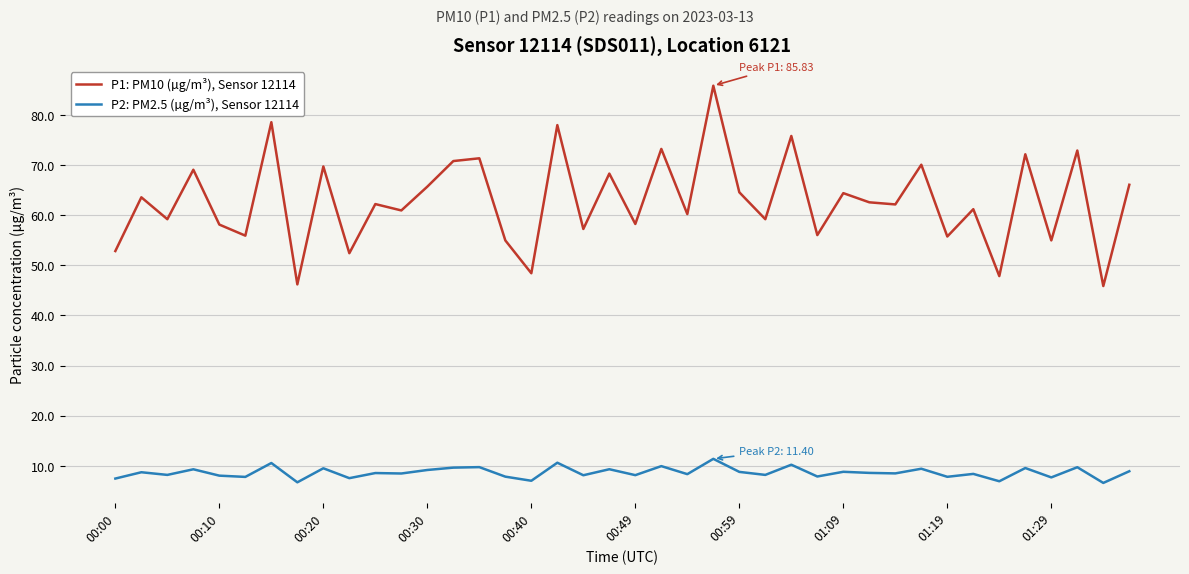

Which series has the largest total across all categories?

P1: PM10 (µg/m³), Sensor 12114